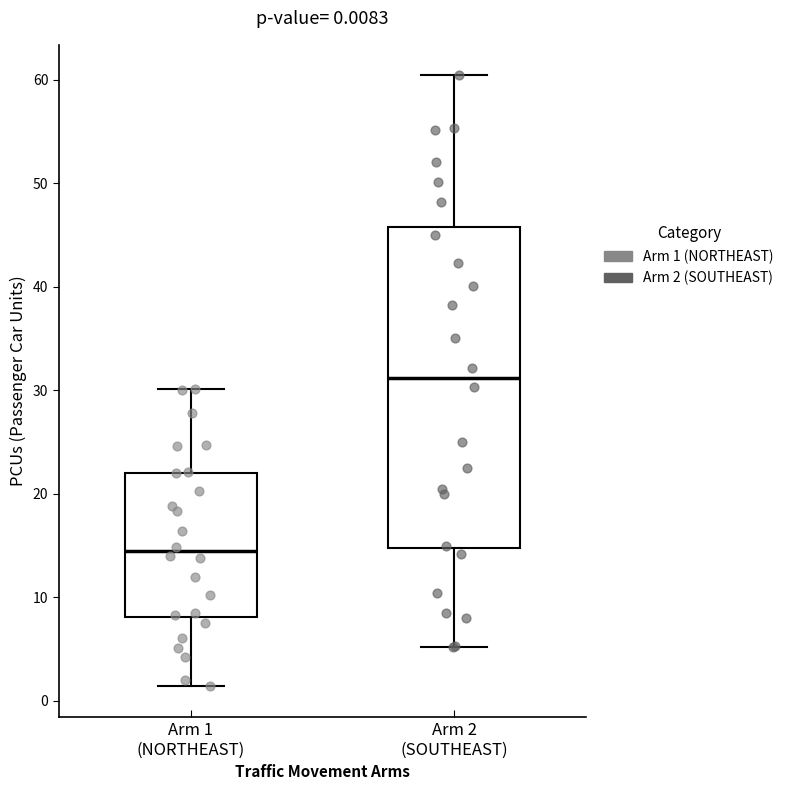

Which box has the highest median line?

Arm 2 (SOUTHEAST)